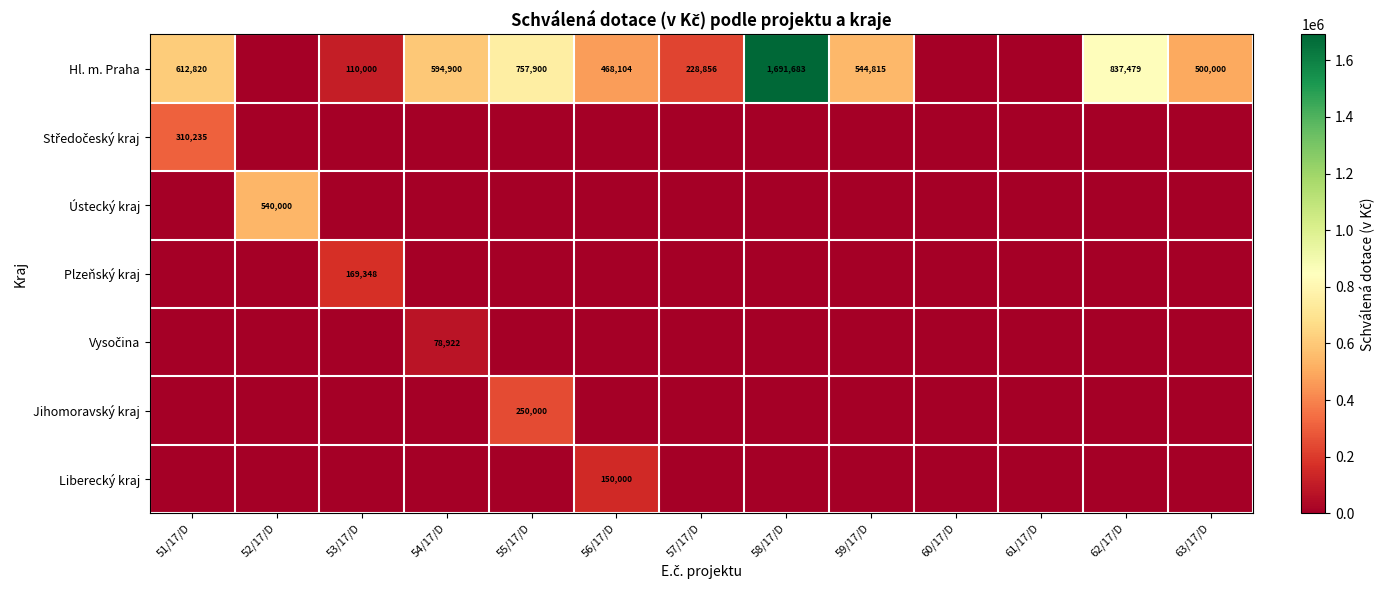

True or false: Hl. m. Praha has a value of 1691683 at 58/17/D.

True